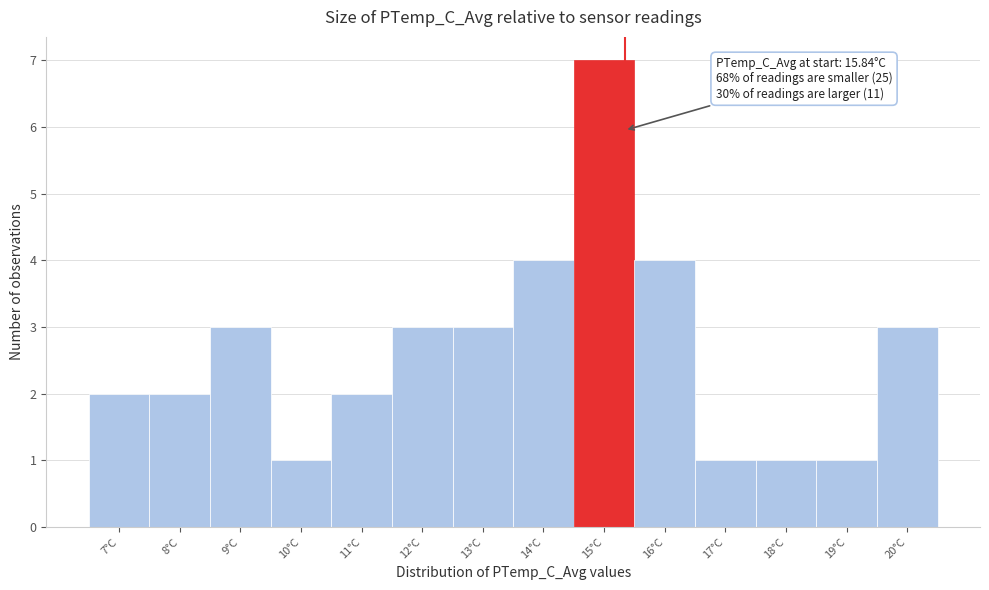

Reading right to left, what are all the values shown in this chart?

3	1	1	1	4	7	4	3	3	2	1	3	2	2